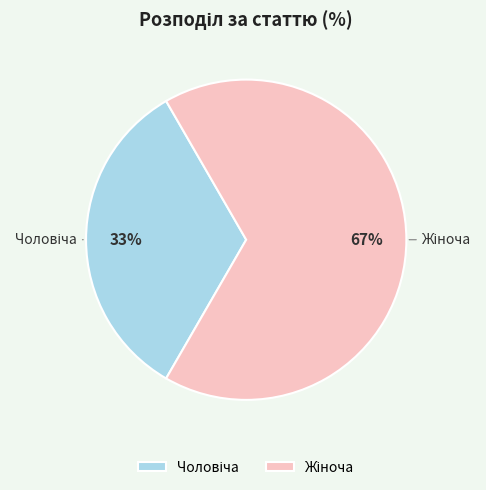

Is there any slice that represents more than half of the pie?

Yes